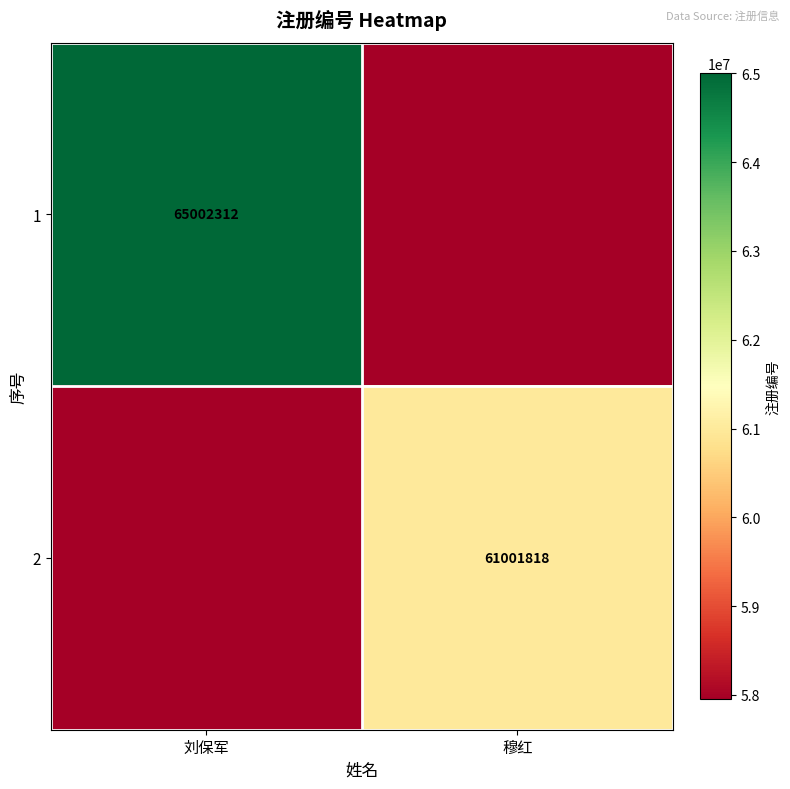

At which category does the chart reach its peak across all series?

刘保军